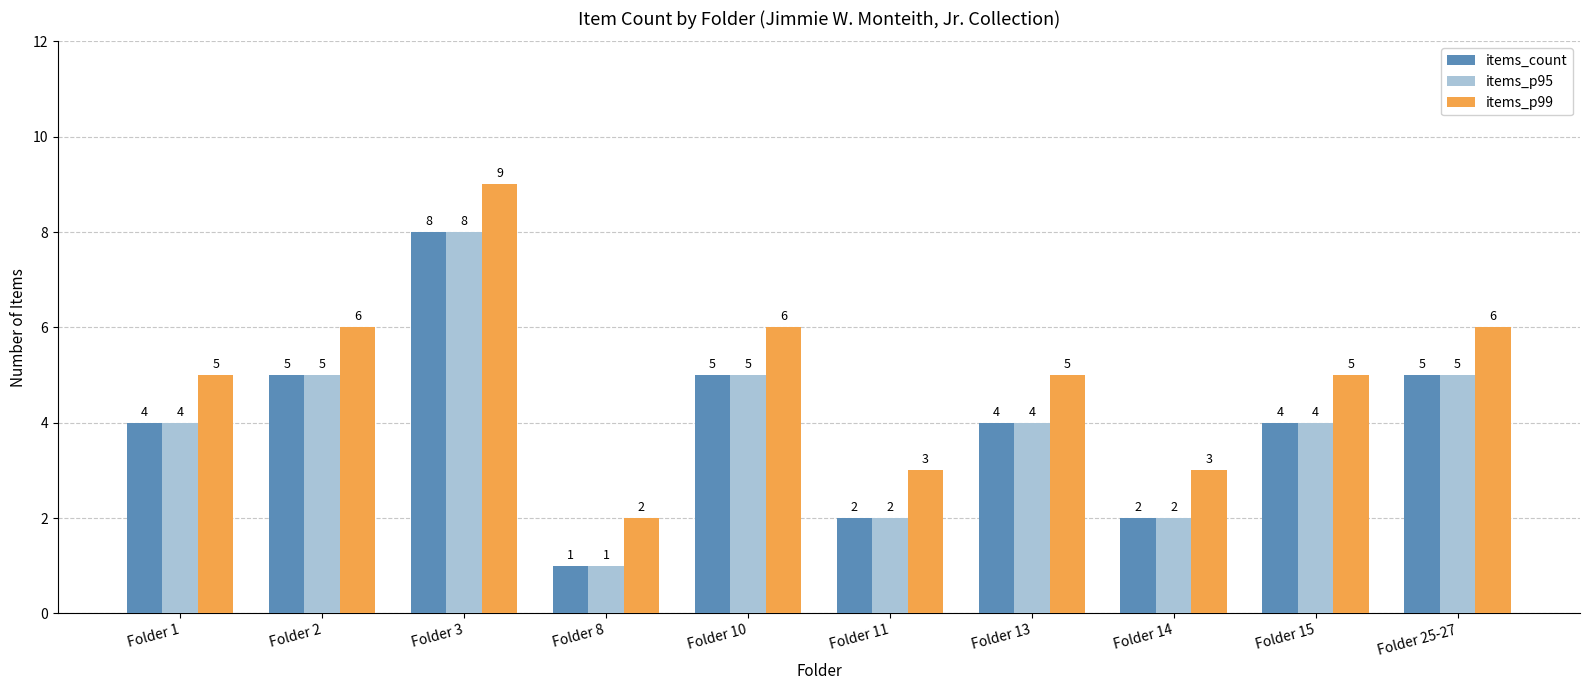

How many bars are there in total?

30